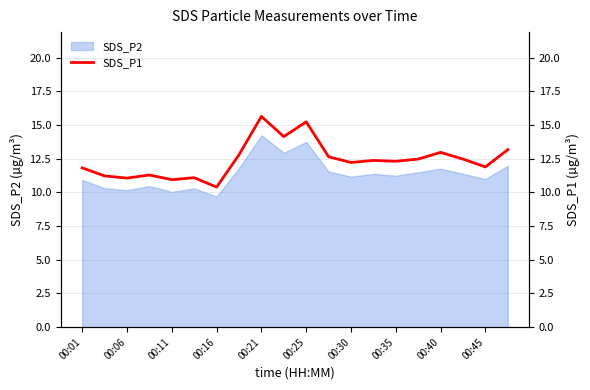

True or false: SDS_P2 has a value of 14.2 at 00:21.

True